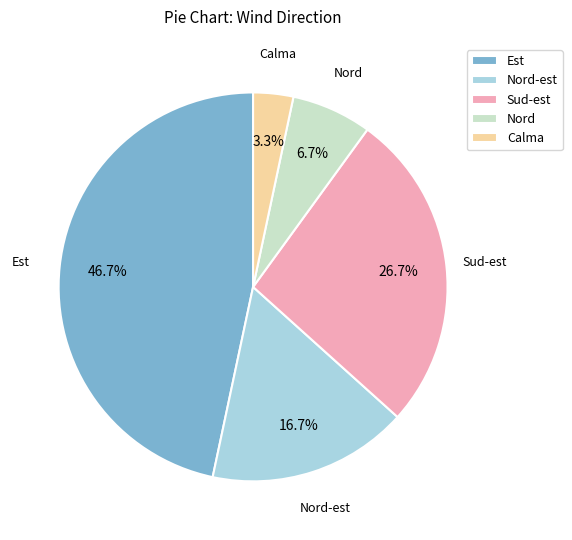

Is it true that Est is 32% of the pie?

False